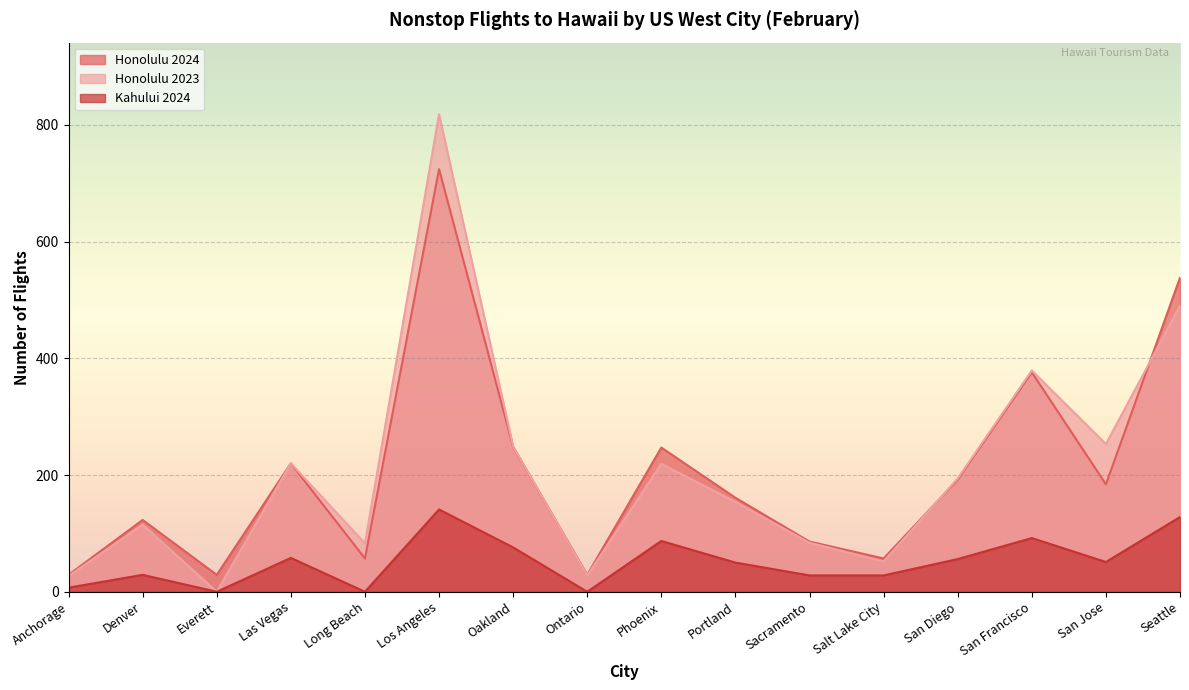

Where does the Honolulu 2024 series first go above 184?

Las Vegas